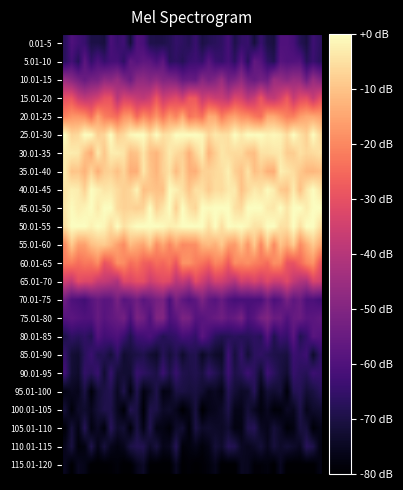

What is the minimum value shown in the chart?

-80.0